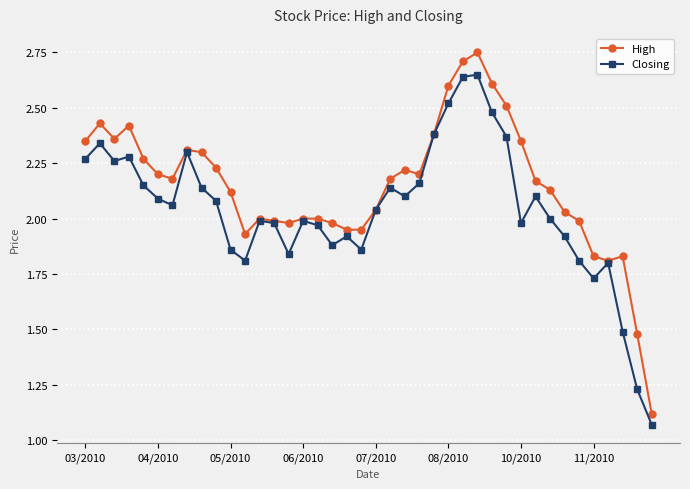

True or false: Closing has more than 0 points higher than both neighbors.

True